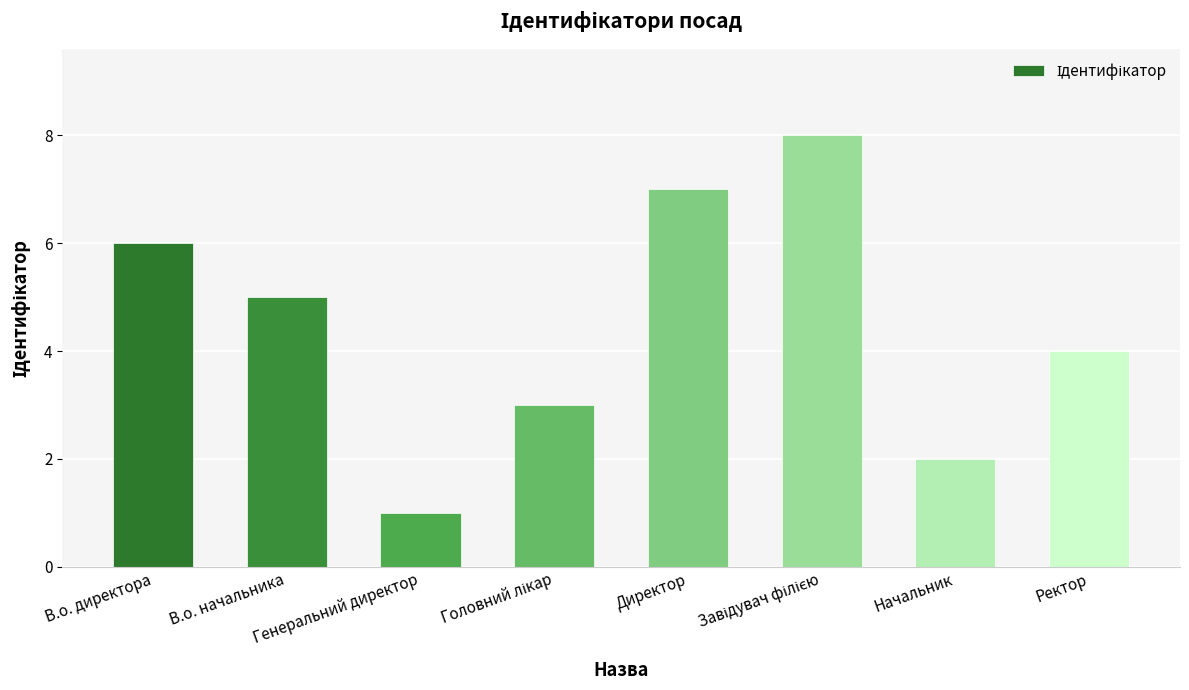

Reading right to left, list all the values displayed in this chart.

4	2	8	7	3	1	5	6